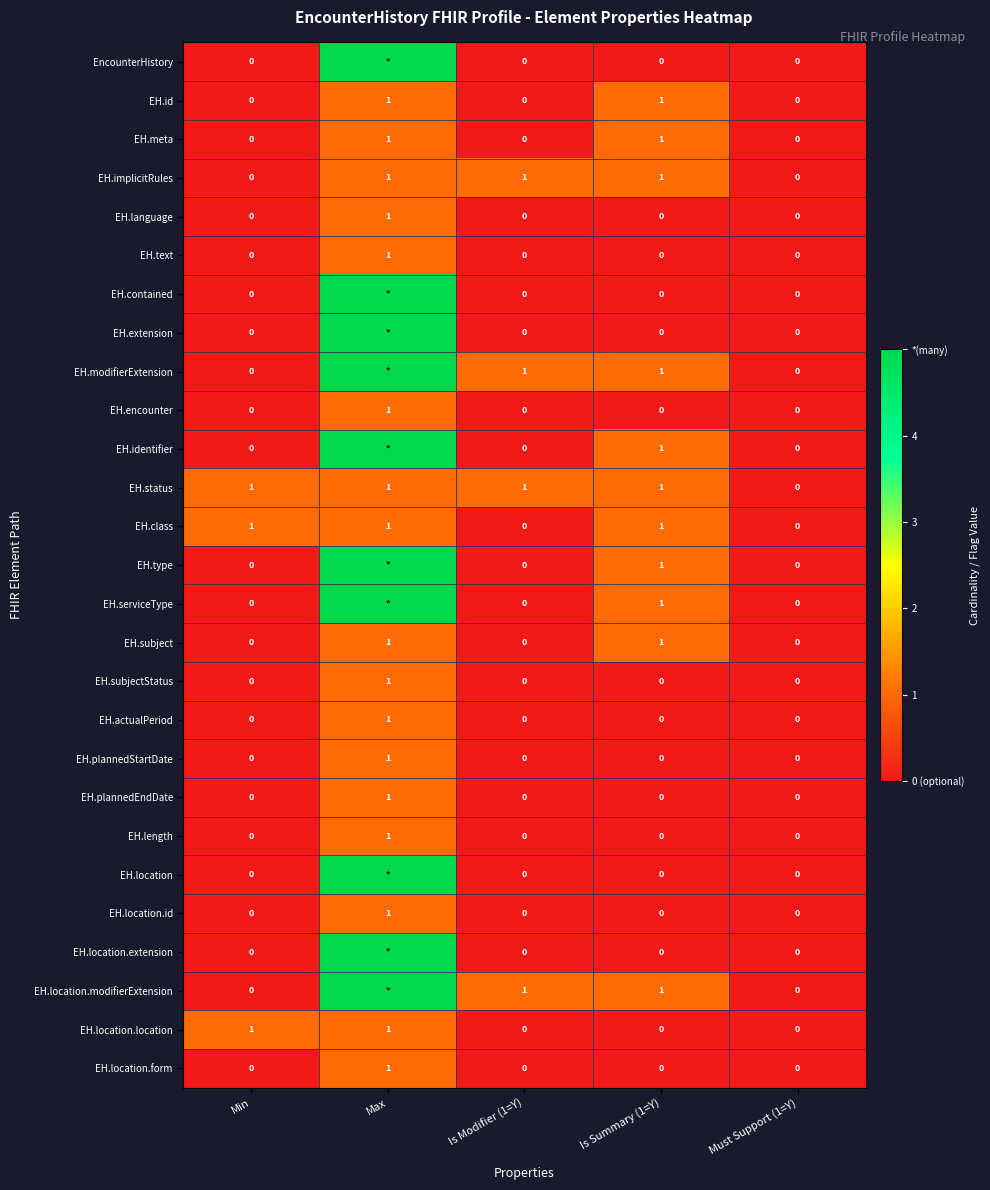

Is the value of EH.implicitRules at Is Modifier (1=Y) greater than the value of EH.plannedEndDate at Is Modifier (1=Y)?

Yes